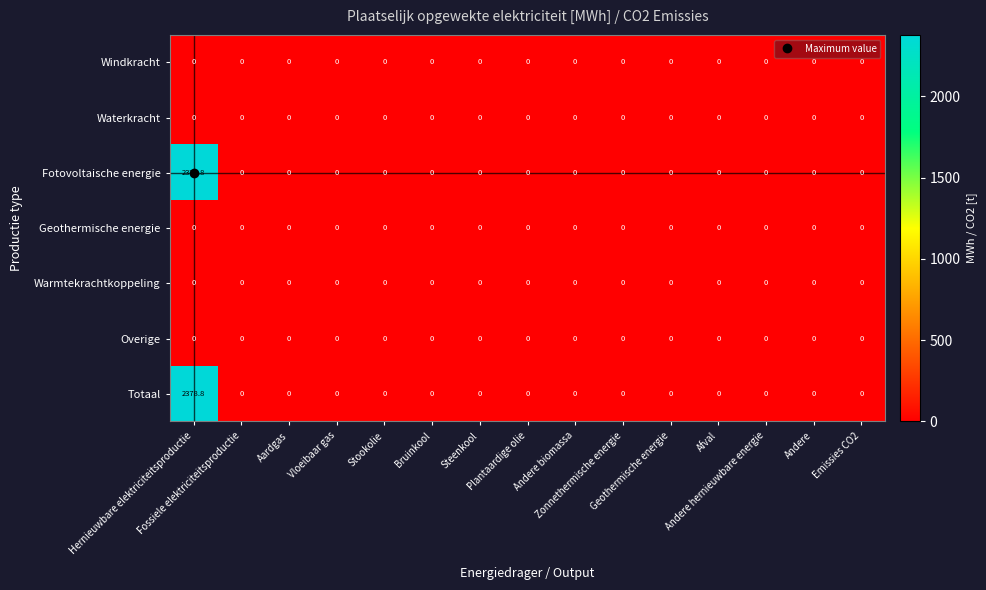

What is the maximum value shown in the chart?

2378.8